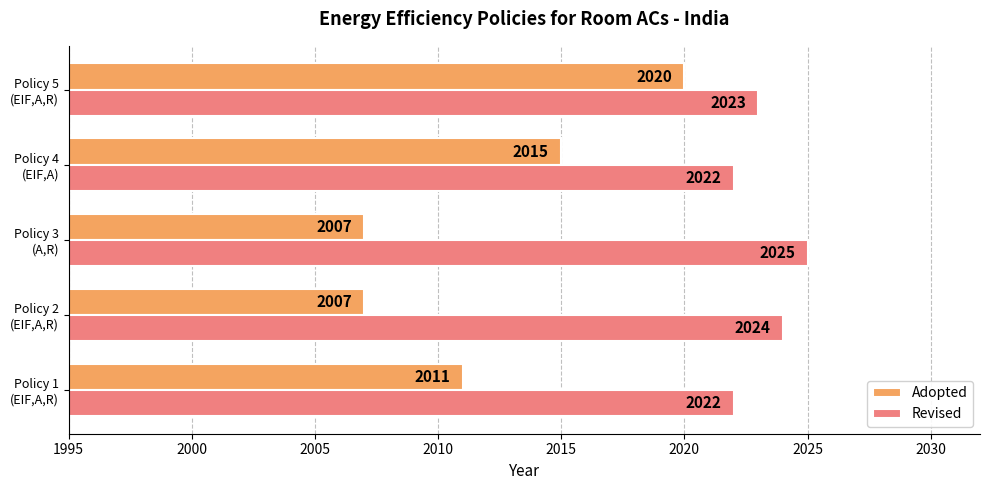

What is the minimum value shown in the chart?

2007